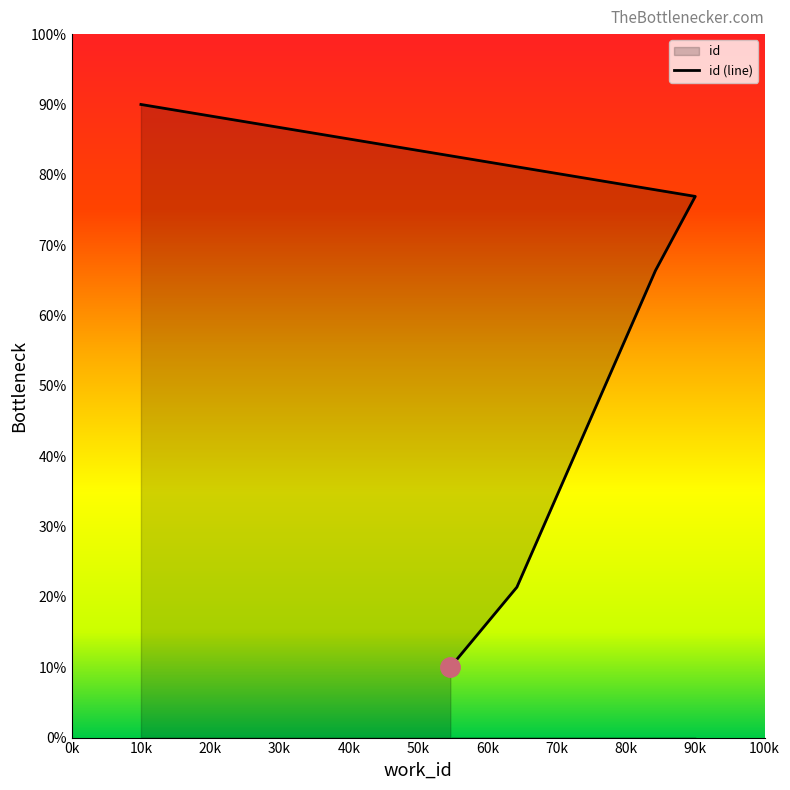

What is the smallest value displayed?

10.0